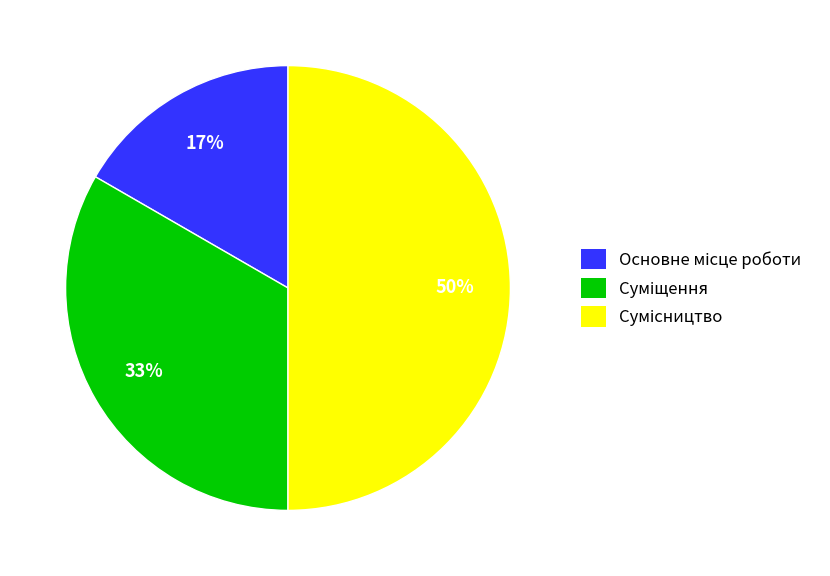

To the nearest percent, what is the average slice percentage?

33%